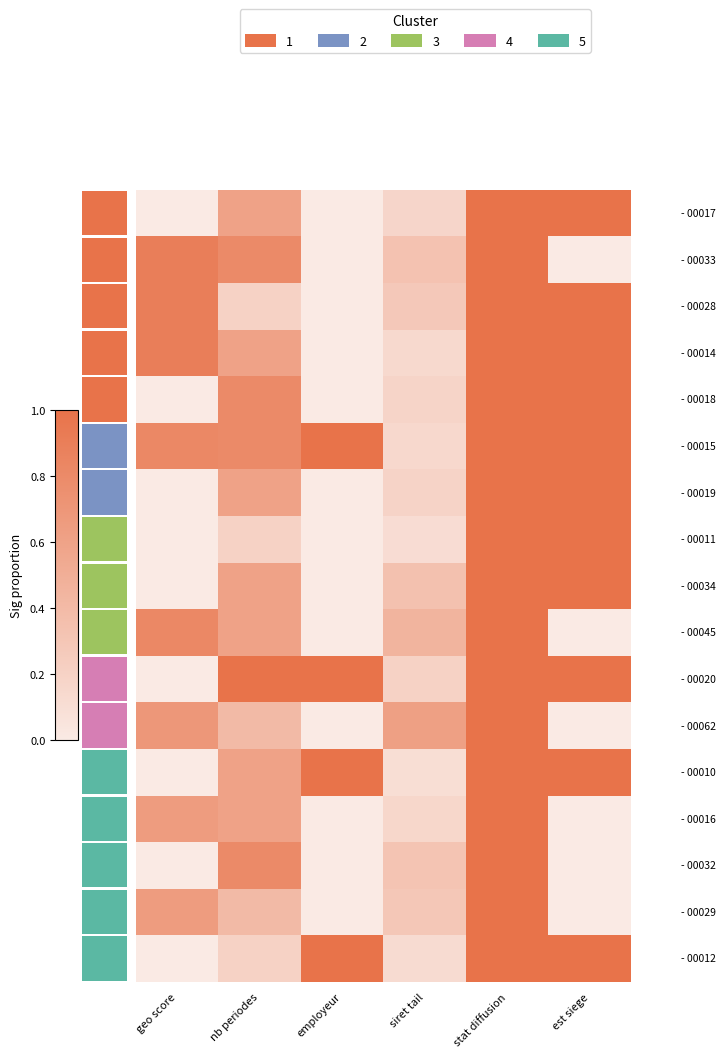

Which has a higher value, geo score or siret tail?

siret tail